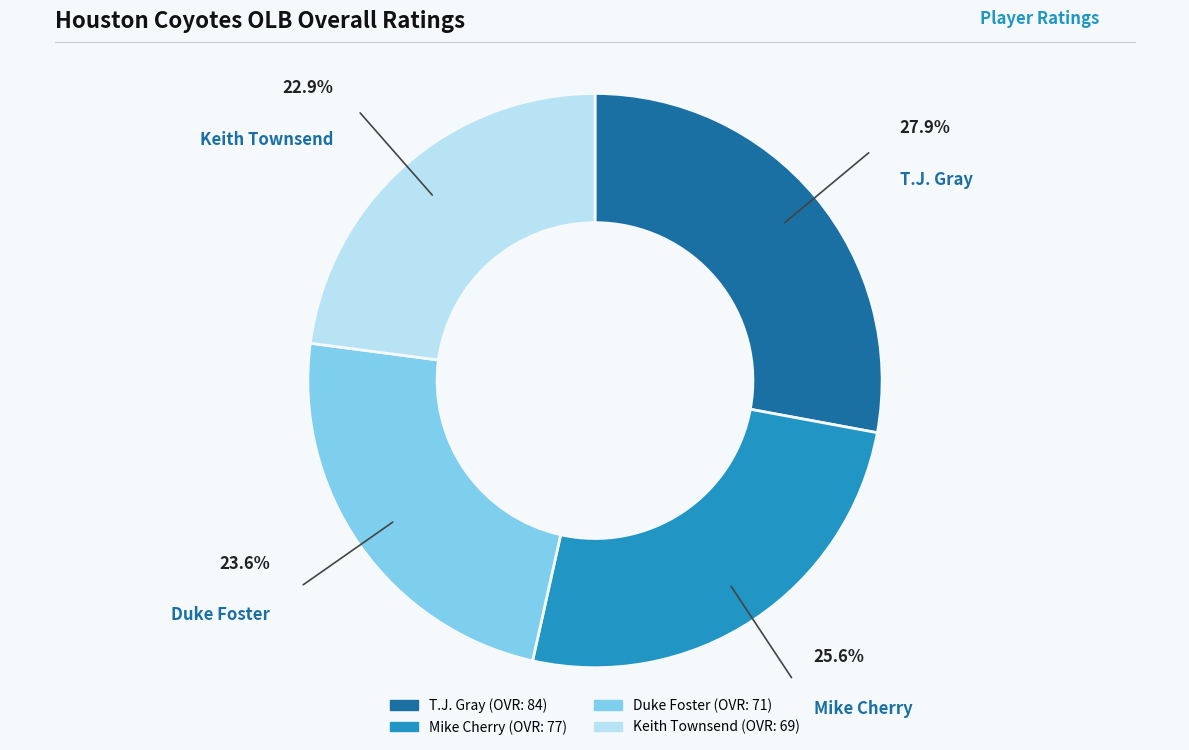

Which category has the biggest portion of the pie?

T.J. Gray